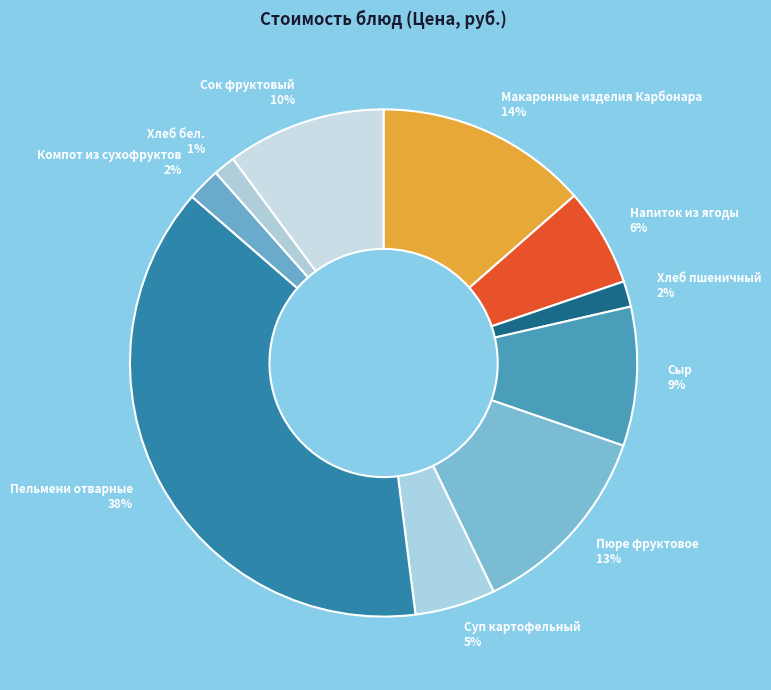

Which category has the biggest portion of the pie?

Пельмени отварные